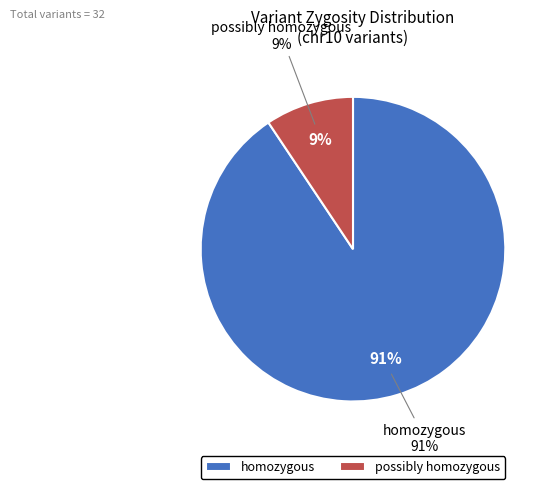

Between homozygous and possibly homozygous, which is larger?

homozygous